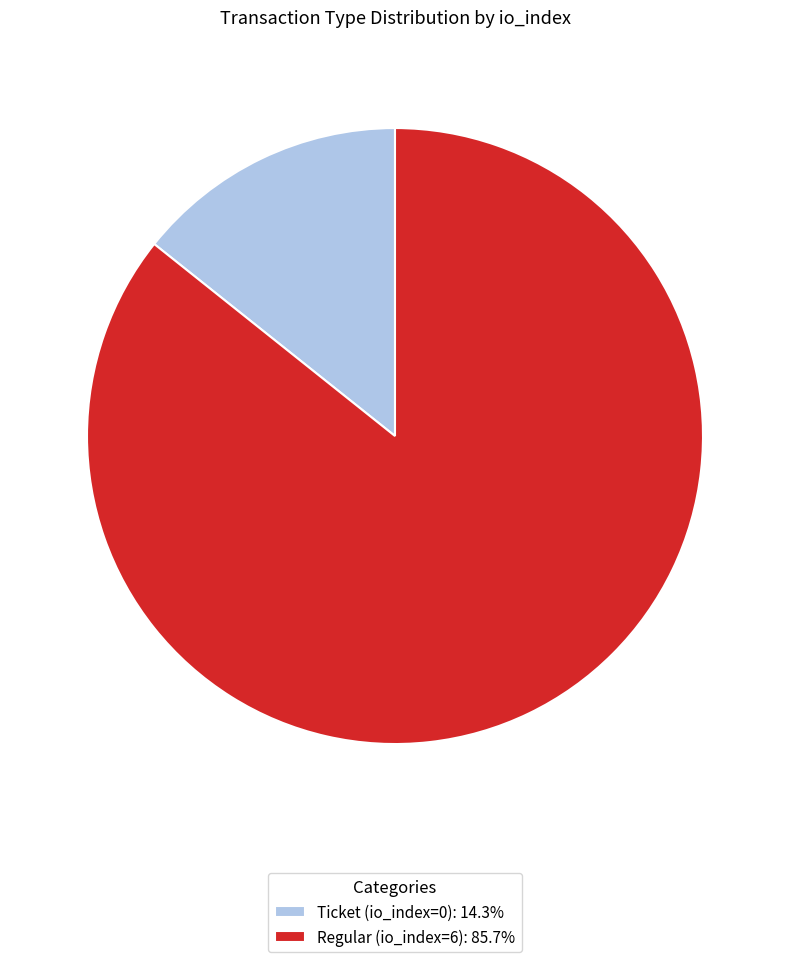

Is there any slice that represents more than half of the pie?

Yes